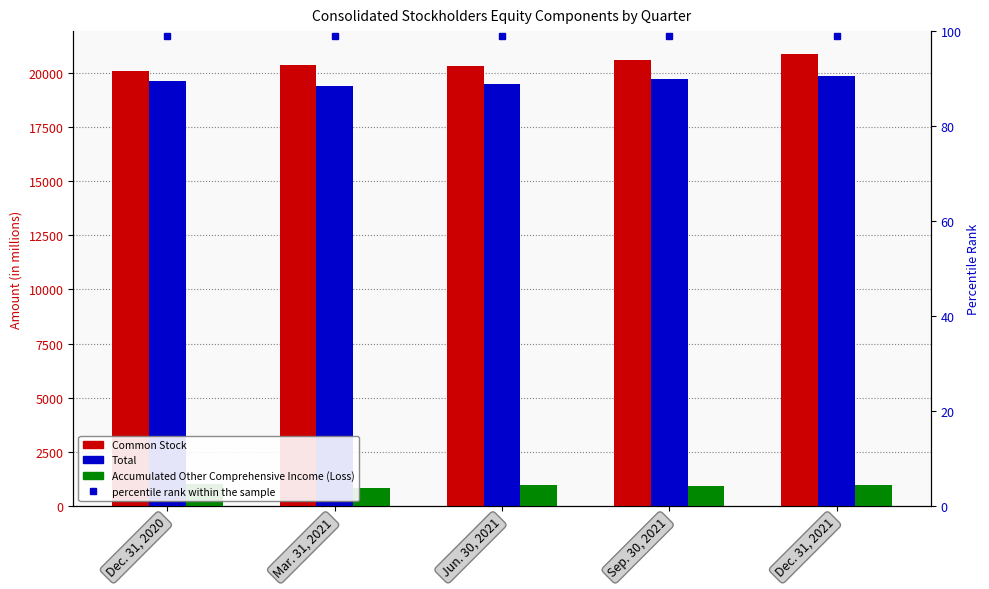

What is the difference between the maximum and minimum values in the Accumulated Other Comprehensive Income (Loss) series?

180